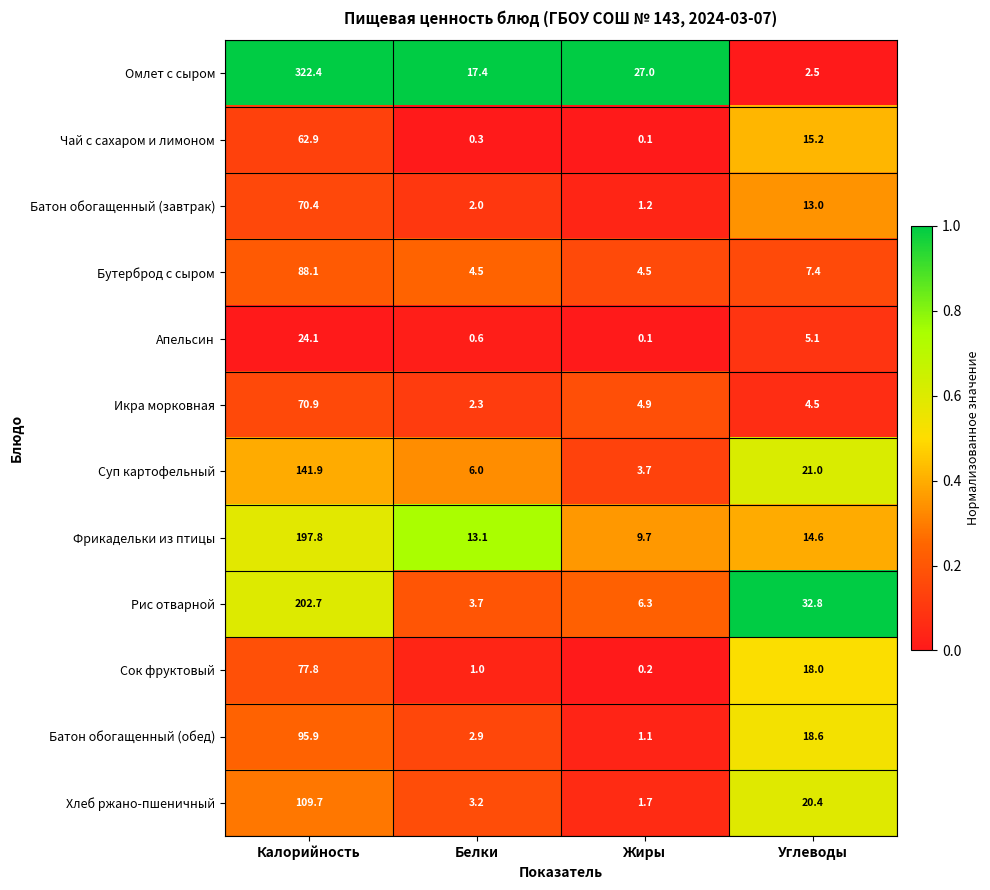

Rank the series at Белки from highest to lowest value.

Омлет с сыром, Фрикадельки из птицы, Суп картофельный, Бутерброд с сыром, Рис отварной, Хлеб ржано-пшеничный, Батон обогащенный (обед), Икра морковная, Батон обогащенный (завтрак), Сок фруктовый, Апельсин, Чай с сахаром и лимоном